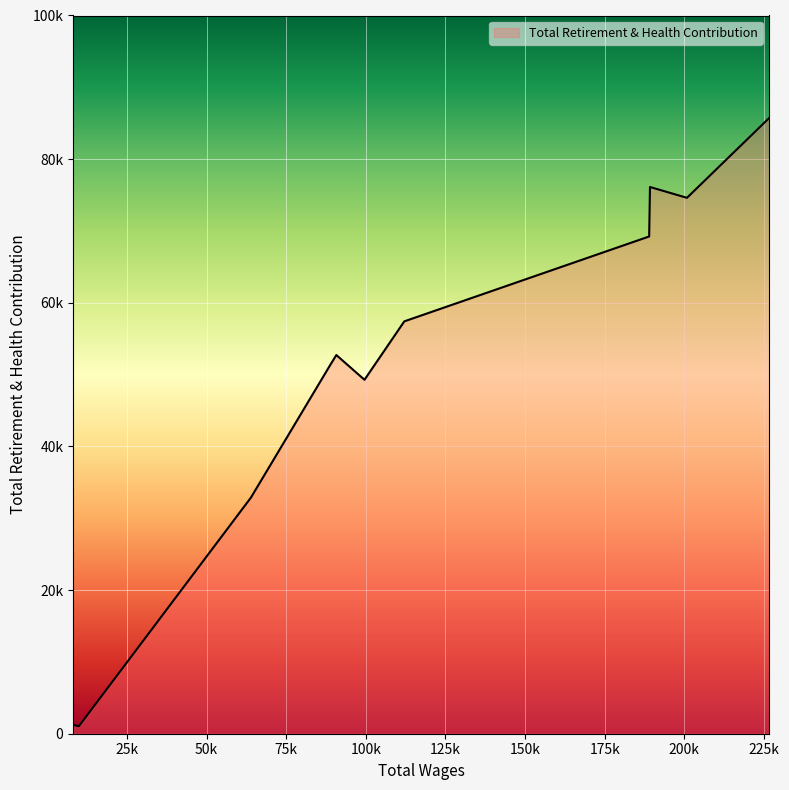

Rank the categories by value from lowest to highest.

9900.0, 8100.0, 63912.0, 99567.0, 88864.0, 90729.0, 112073.0, 188945.0, 200816.0, 189207.0, 226649.0